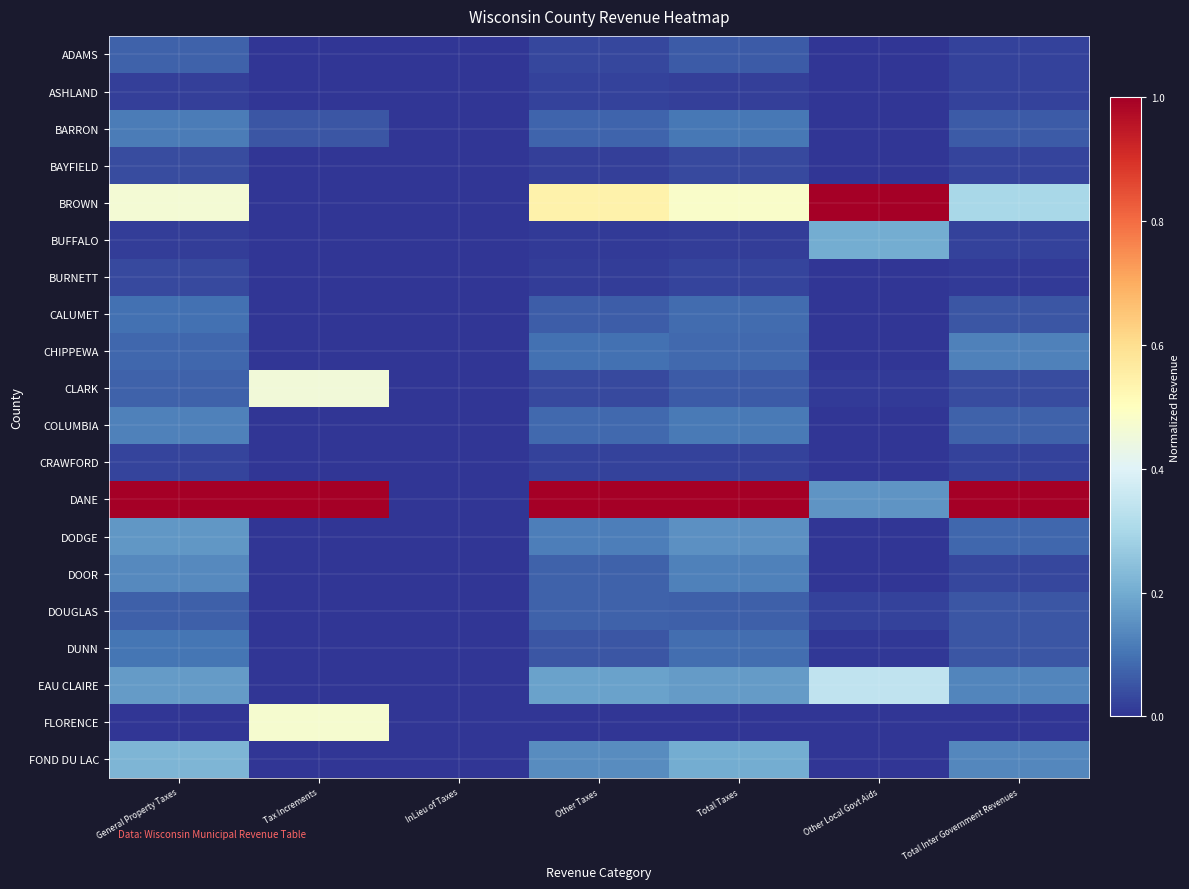

Which series changed the most between InLieu of Taxes and Other Local Govt Aids?

BROWN